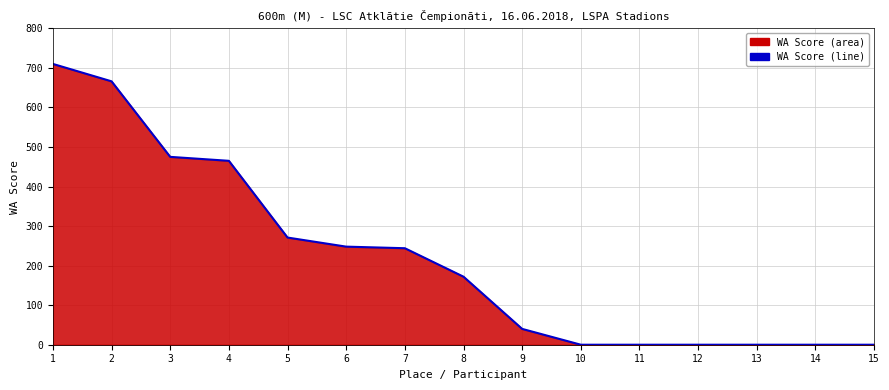

The value at 2 is 292. True or false?

False